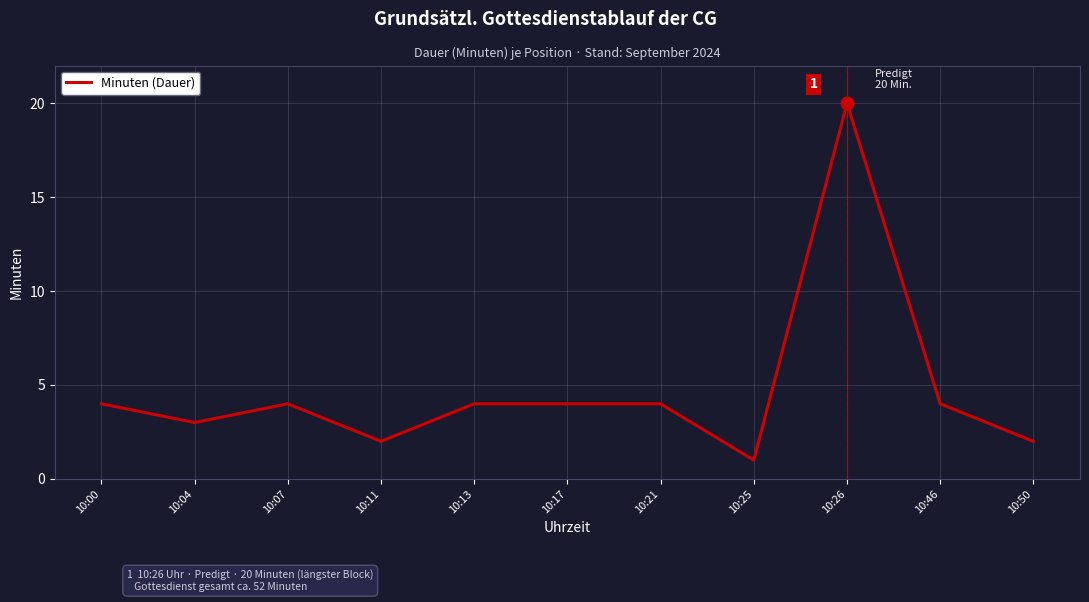

What is the change in value from 10:04 to 10:07?

+1